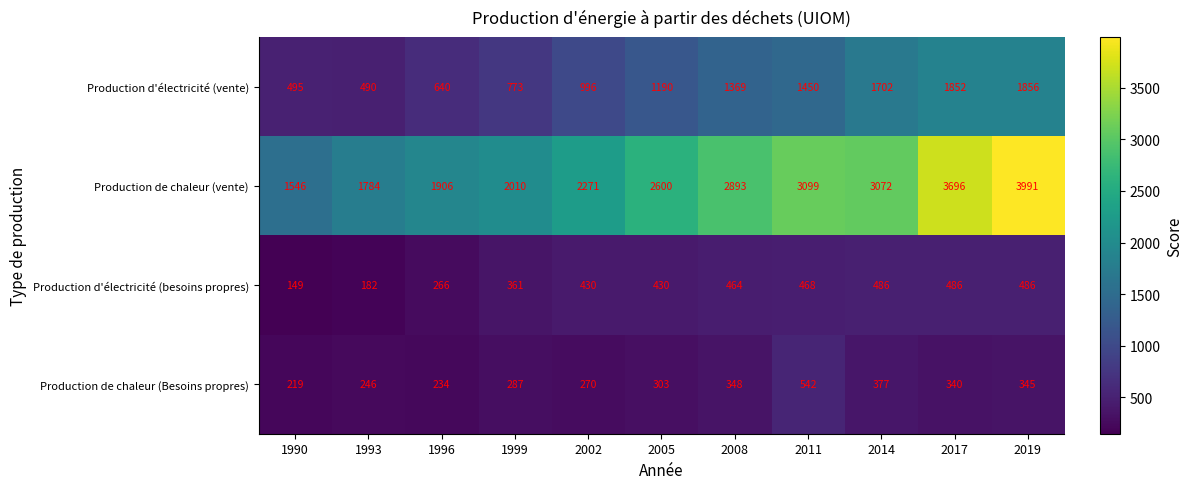

What is the sum of all Production d'électricité (vente) values?

12813